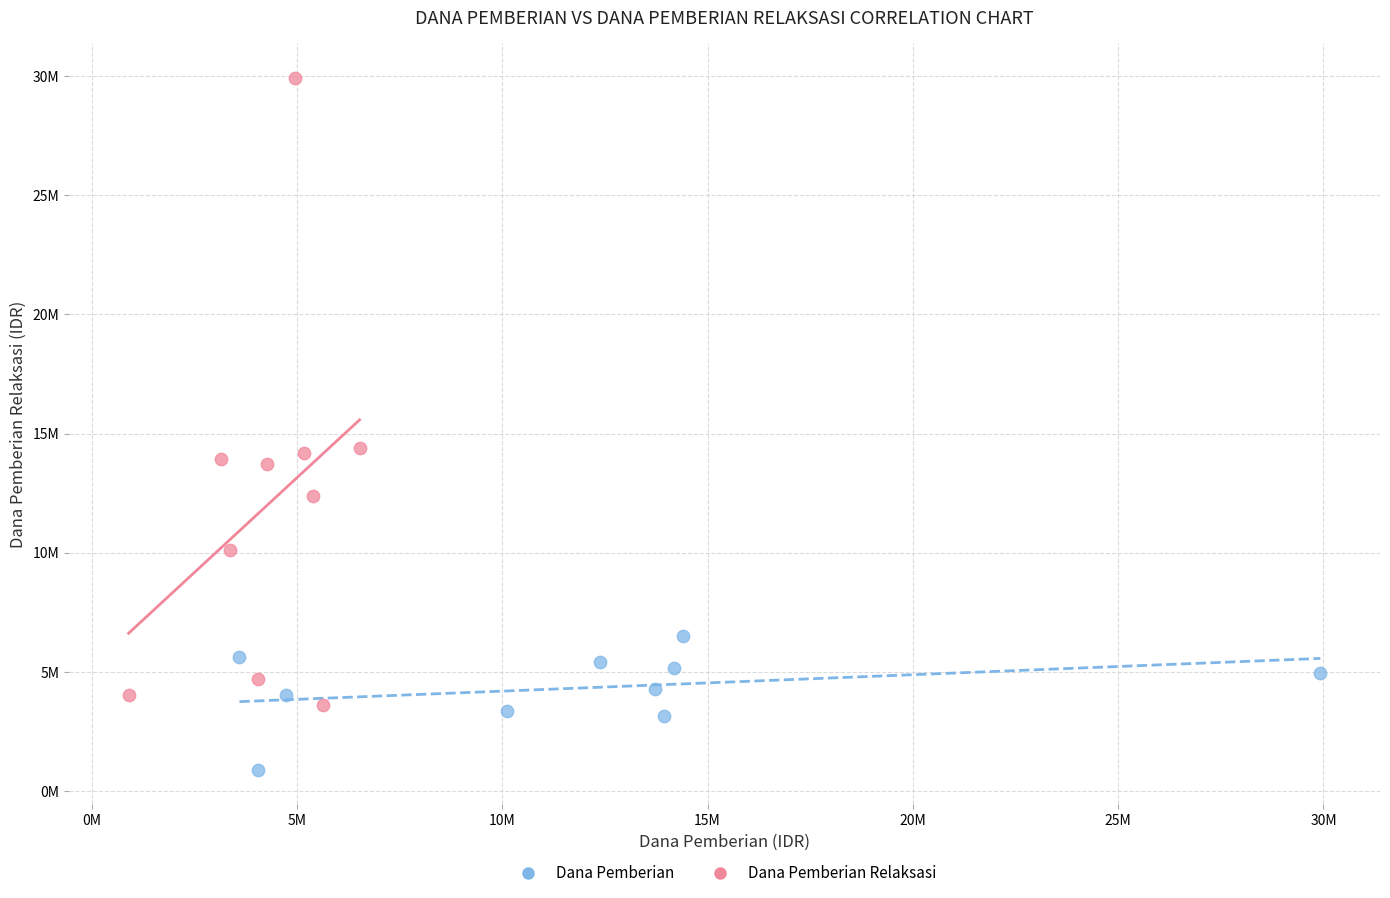

What are all the series names shown in the legend?

Dana Pemberian, Dana Pemberian Relaksasi